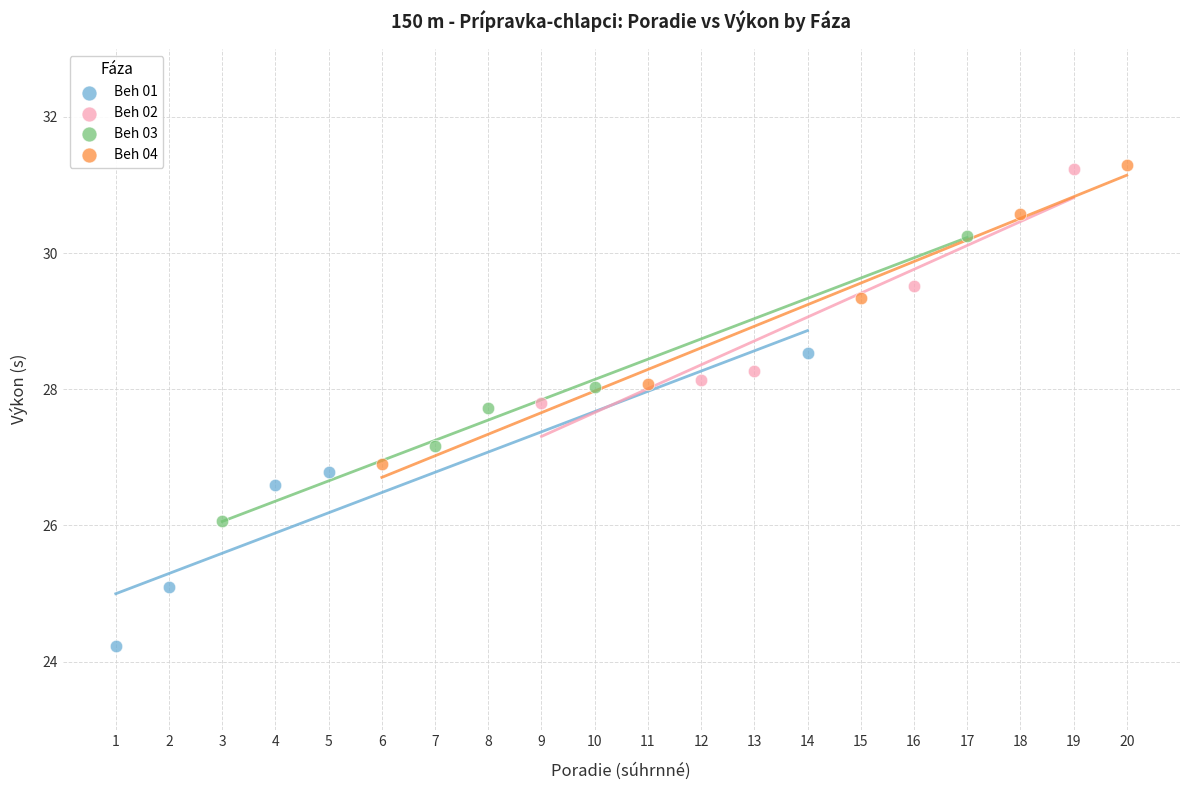

Which series contains the lowest Y value?

Beh 01